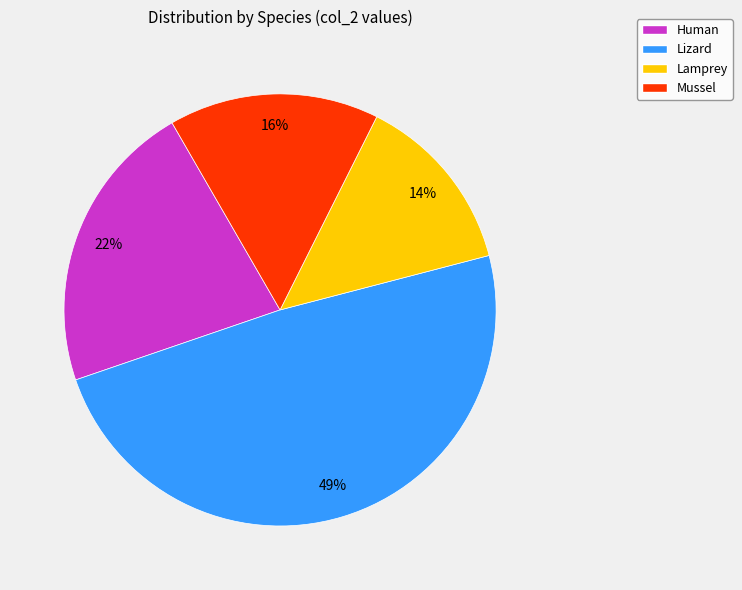

Which slice is the smallest?

Lamprey